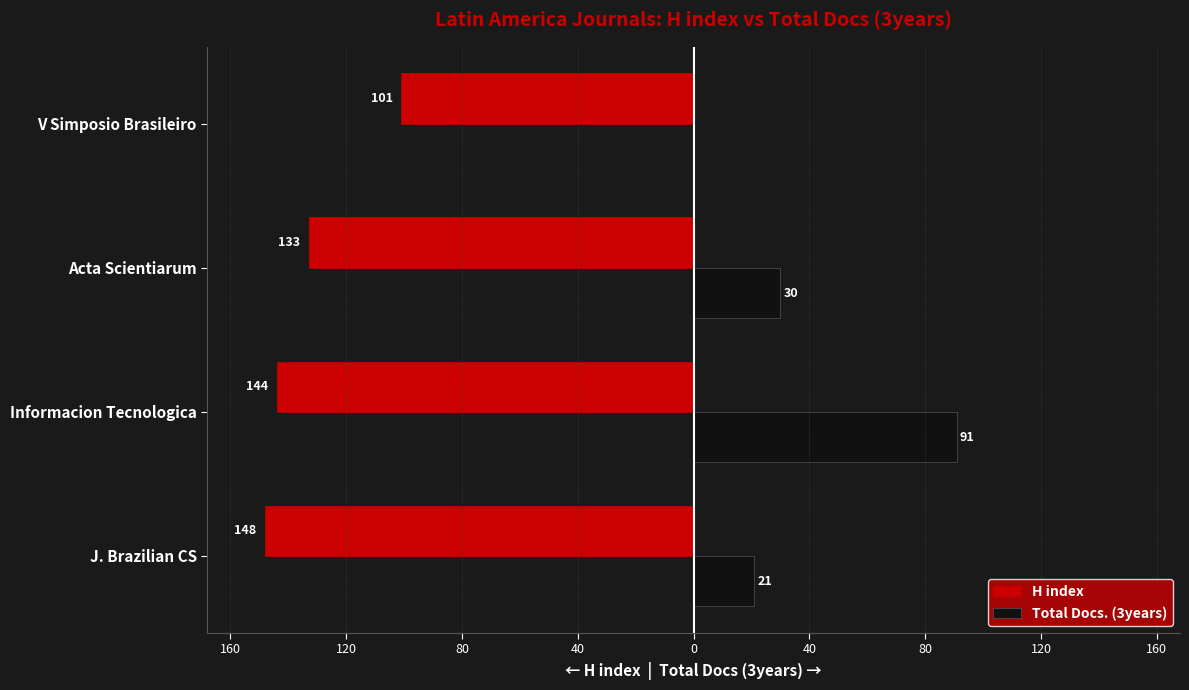

What are all the series names shown in the legend?

H index, Total Docs. (3years)